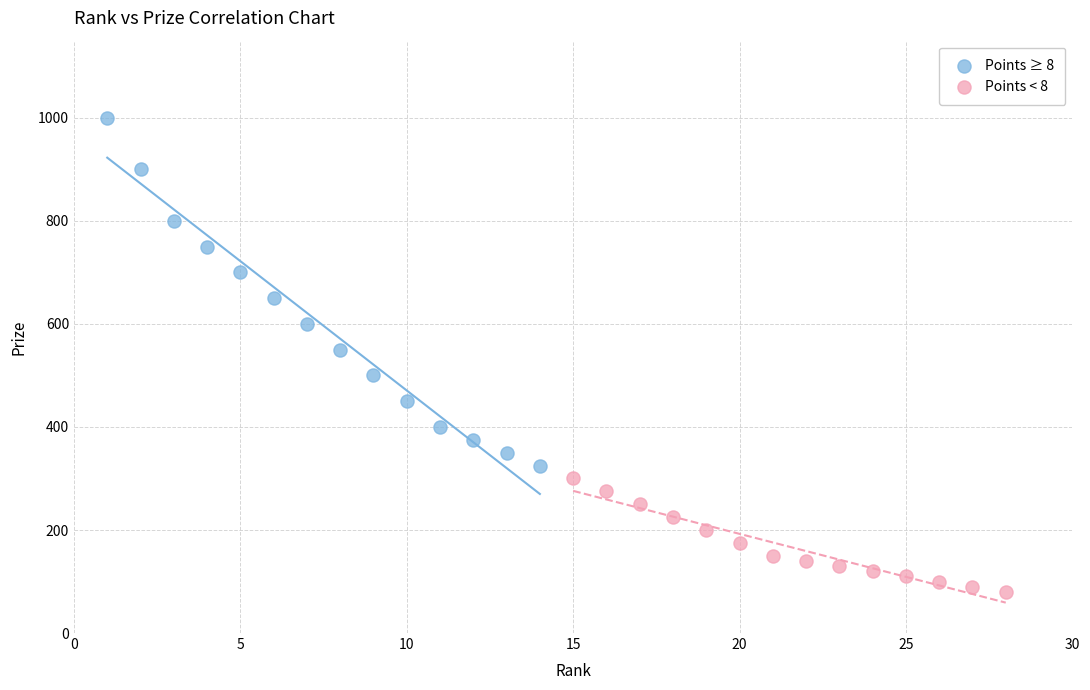

Which series reaches the maximum Y coordinate?

Points ≥ 8